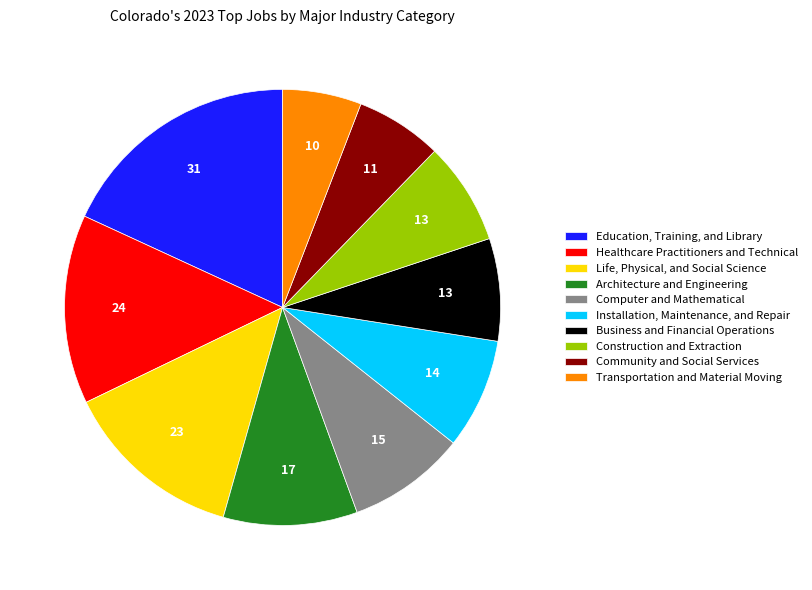

Is it true that Construction and Extraction is 20% of the pie?

False